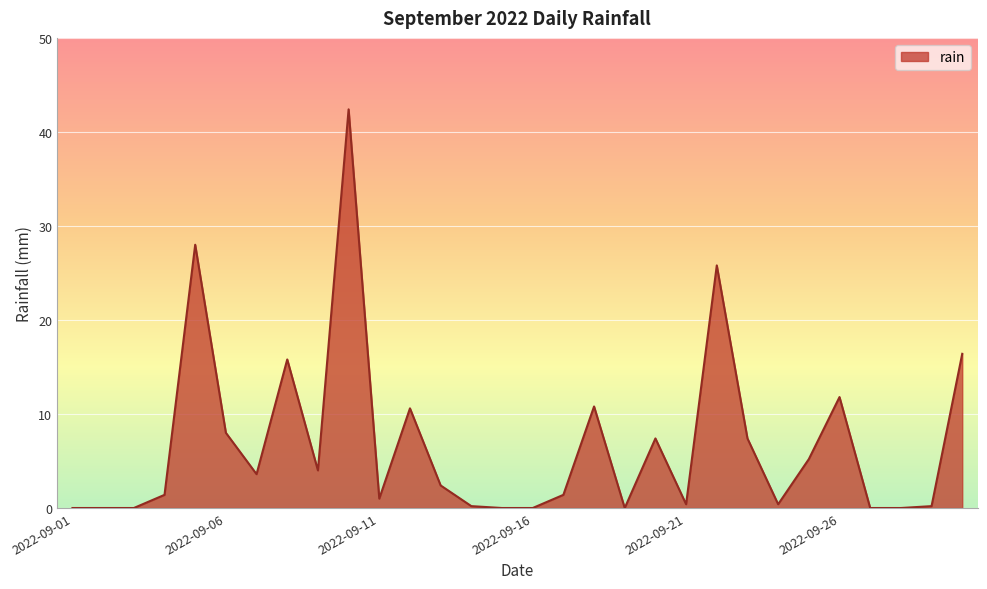

What is the difference between the maximum and minimum values?

42.4